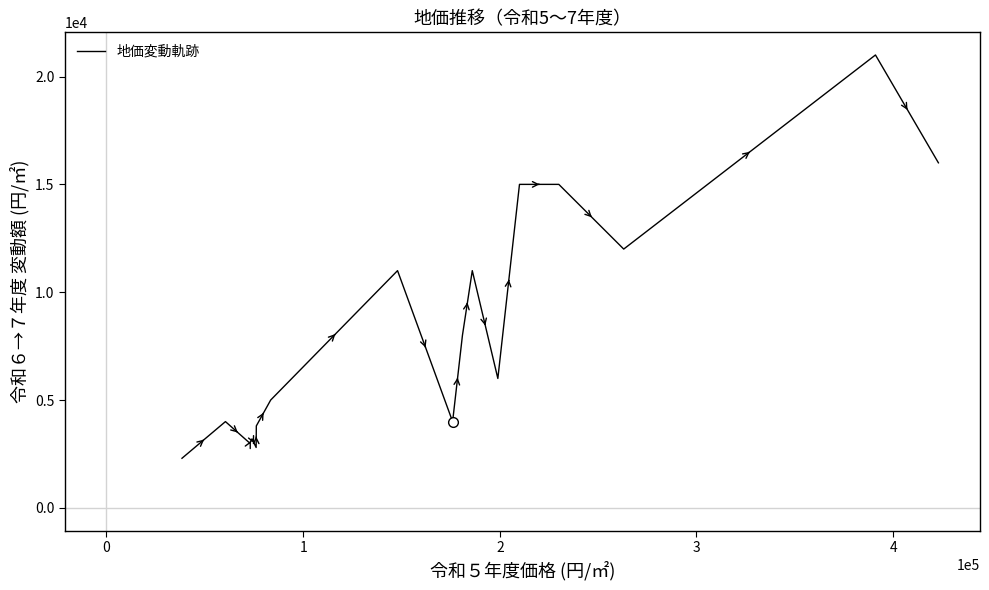

What is the difference between the maximum and minimum values?

18700